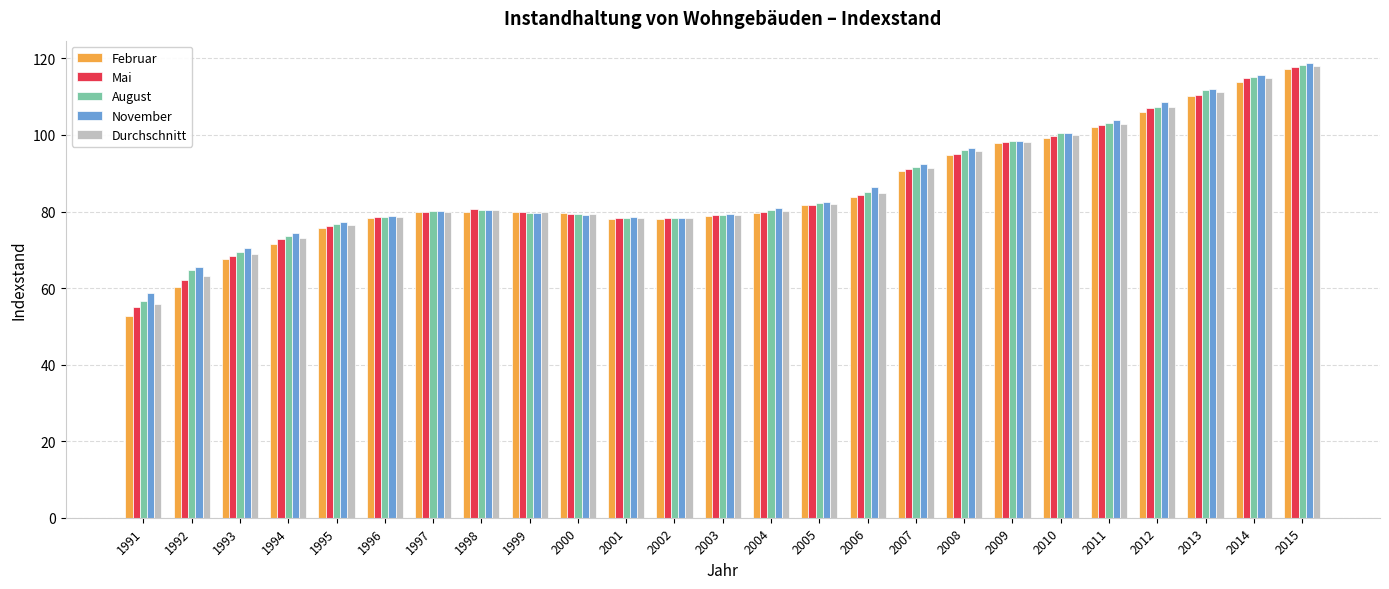

The Durchschnitt series shows 84.9 at 2006. True or false?

True